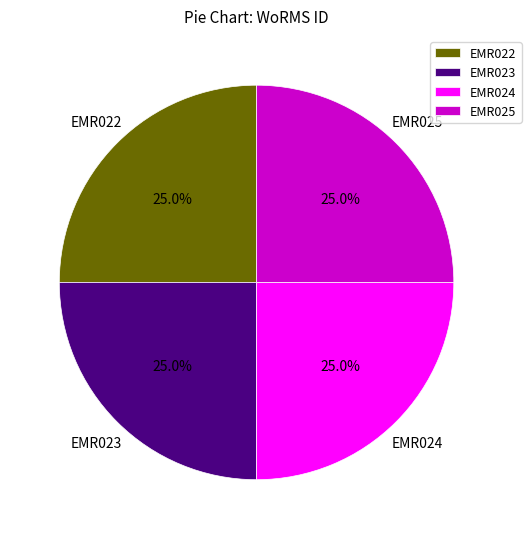

Does EMR022 represent more than half of the total?

No